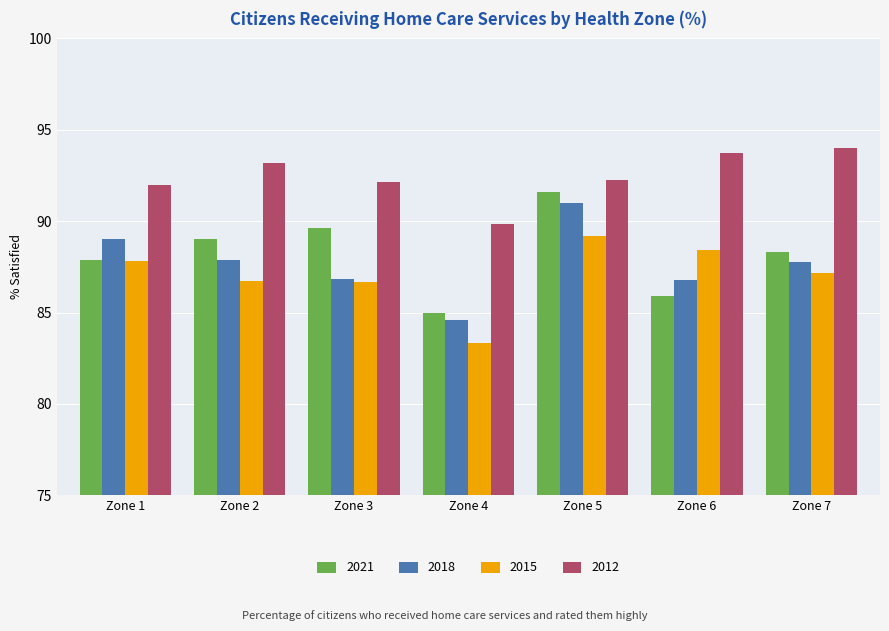

The value of 2018 at Zone 2 is 87.9. True or false?

True